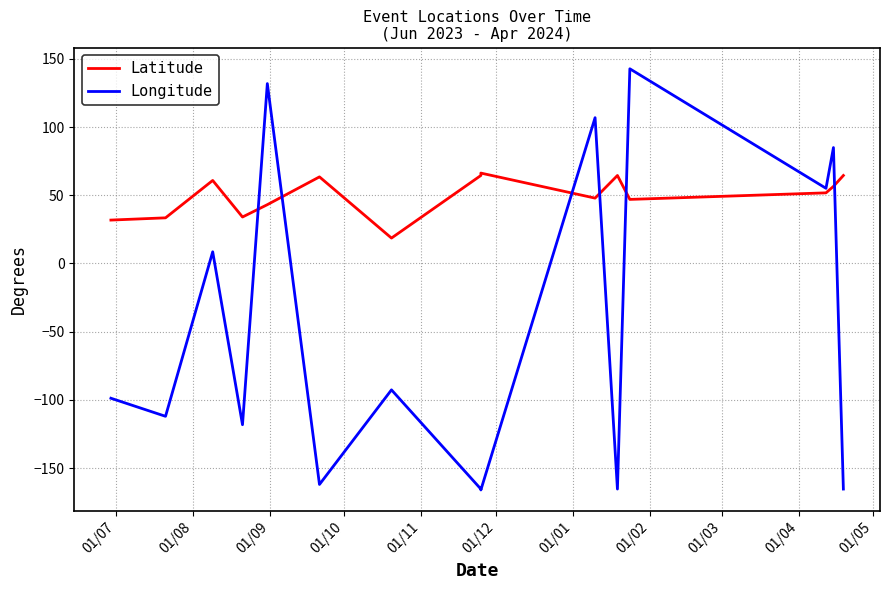

Between 01/07 and 01/05, which series saw the biggest shift?

Longitude